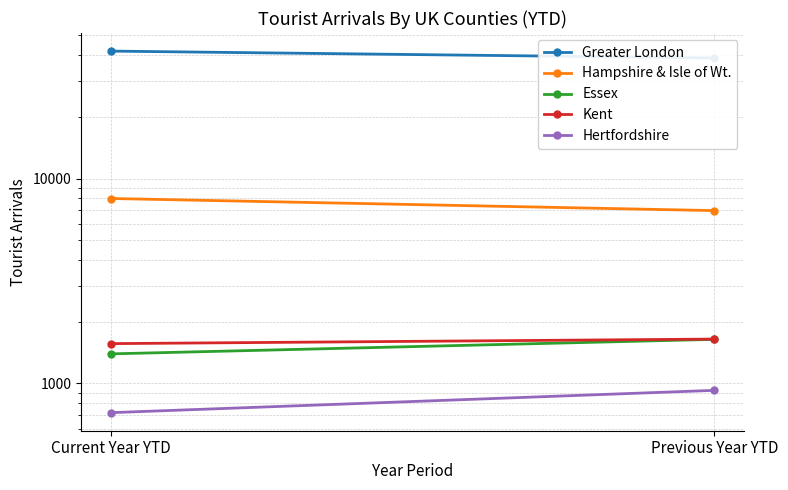

Reading left to right, transcribe all the data shown in this chart.

Greater London: 41897	38775
Hampshire & Isle of Wt.: 7992	6975
Essex: 1394	1641
Kent: 1564	1646
Hertfordshire: 720	925